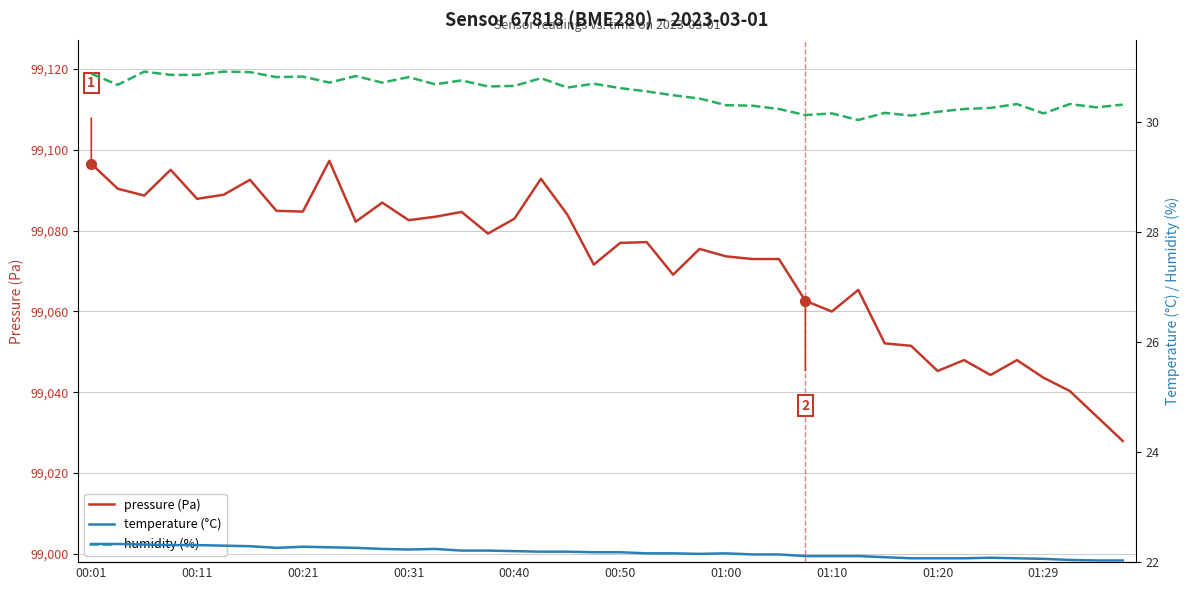

True or false: humidity (%) has a value of 30.5 at 22.

True